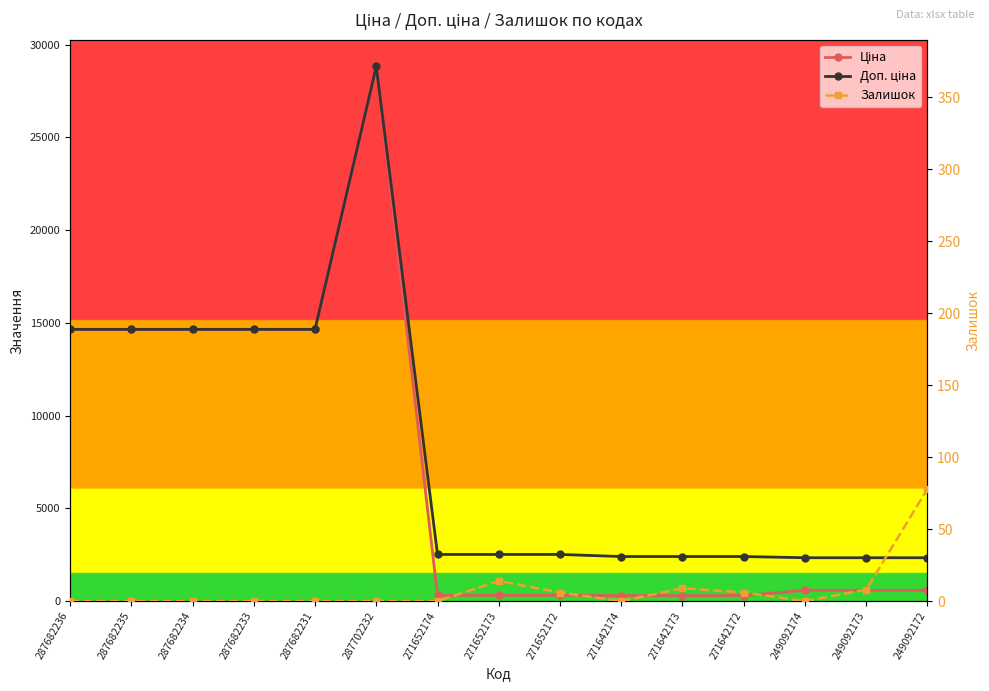

In Залишок, how many points are higher than both neighbors (excluding endpoints)?

2